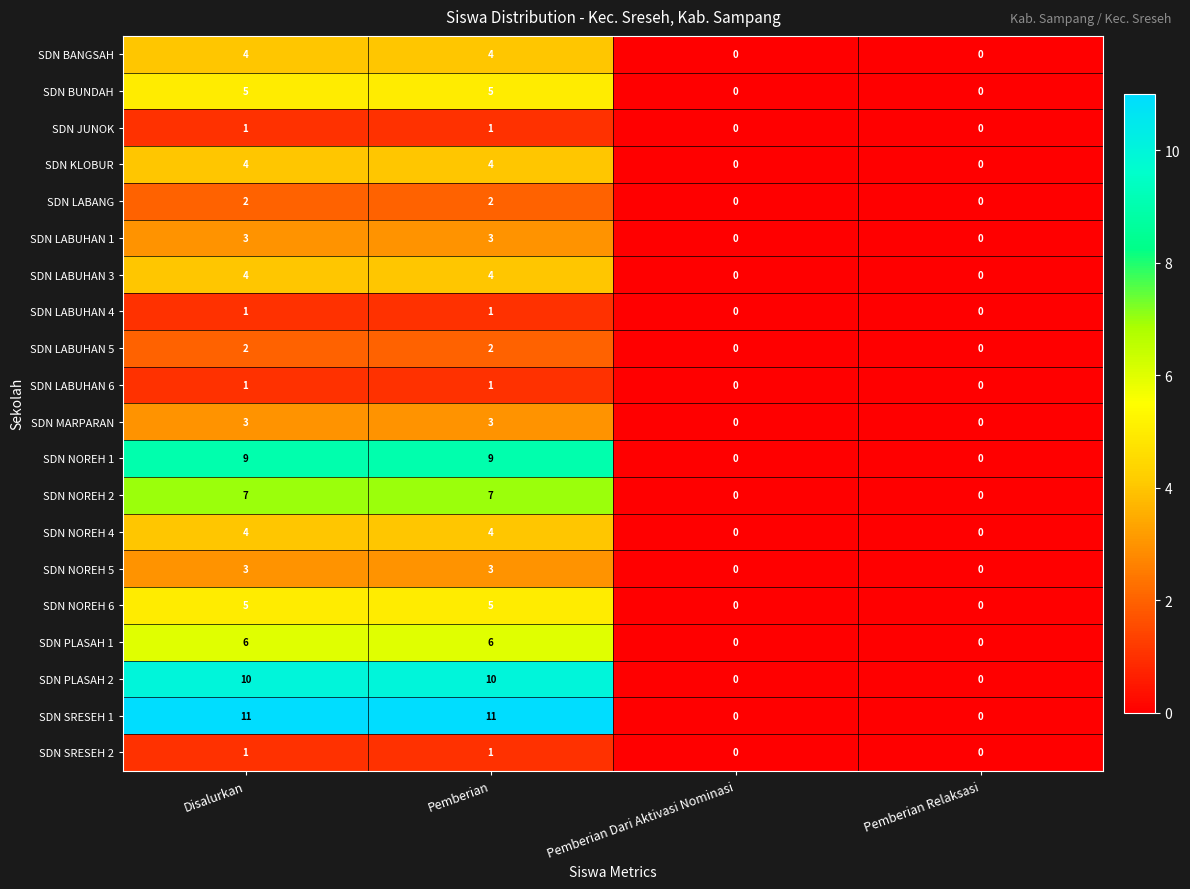

What is the difference between the SDN LABUHAN 1 values at Pemberian and Pemberian Dari Aktivasi Nominasi?

3